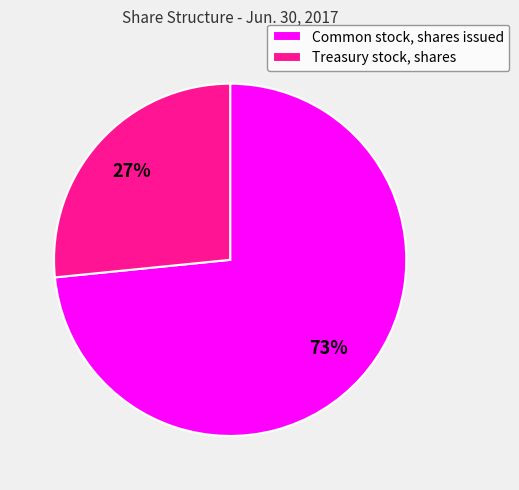

How many slices are in this pie chart?

2